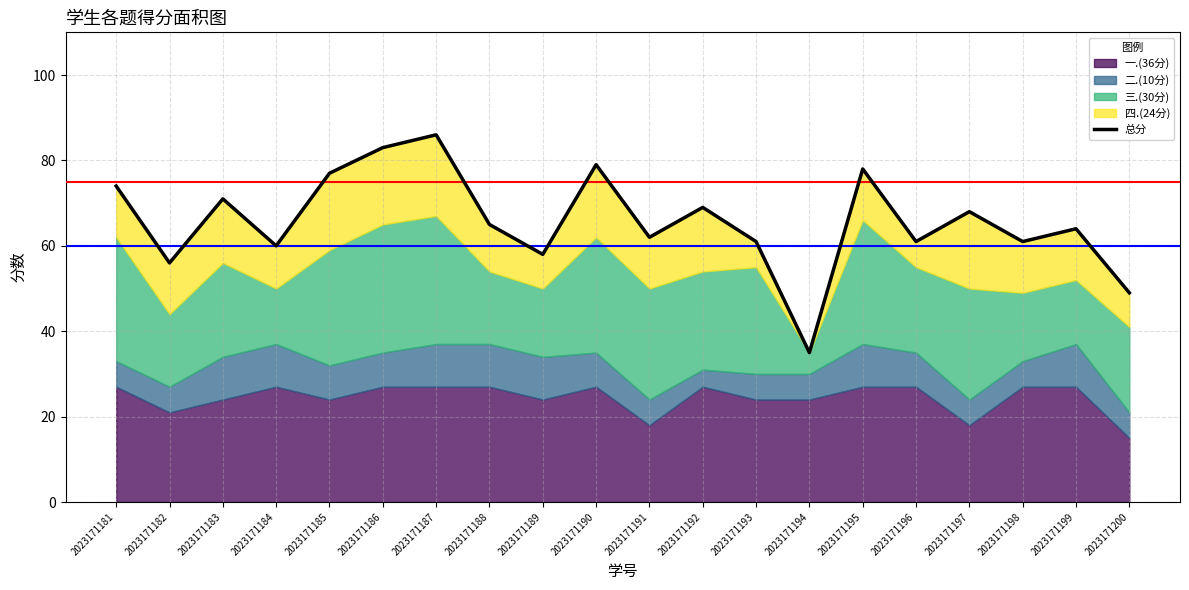

Which has a higher value, 2023171196 or 2023171193?

2023171196